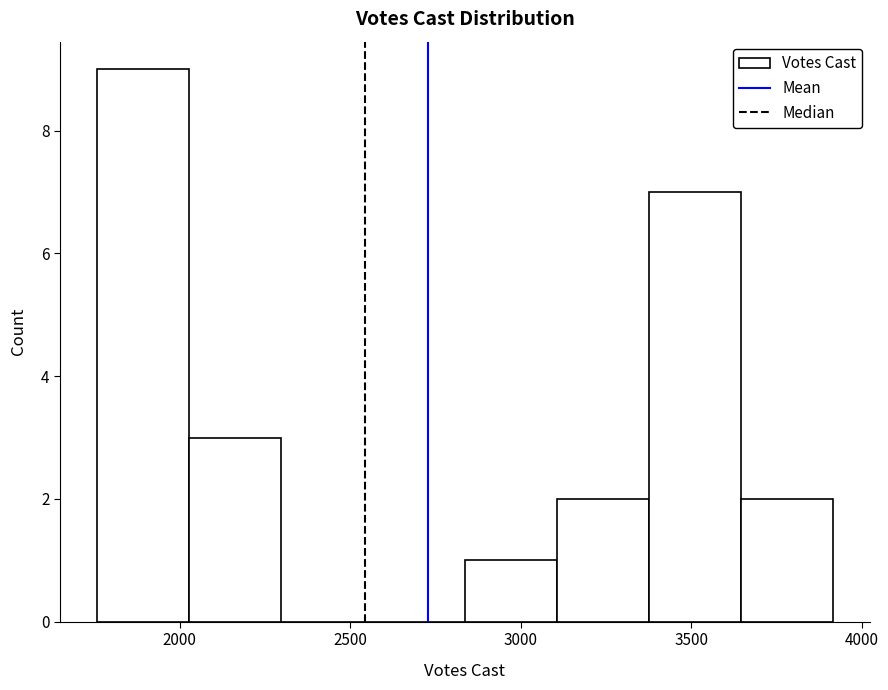

Reading left to right, transcribe this chart: for each bar, give the range it covers on the x-axis and its height. Neither the bar edges nor the heights are printed on the chart, so give them approximately, as read against the axes.

1750 to 2050: 9
2050 to 2300: 3
2300 to 2550: 0
2550 to 2850: 0
2850 to 3100: 1
3100 to 3400: 2
3400 to 3650: 7
3650 to 3900: 2